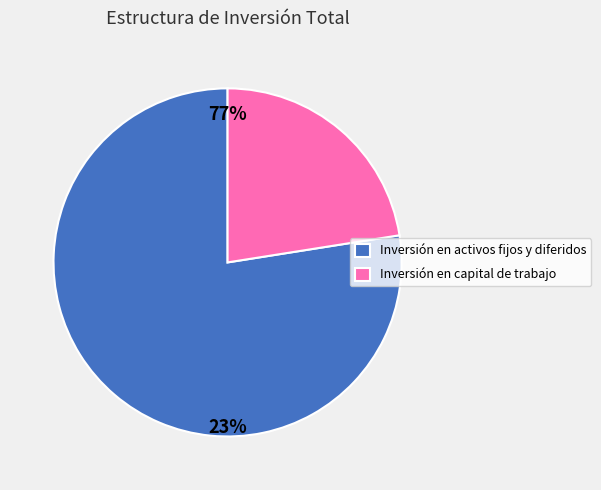

What portion of the pie excludes Inversión en activos fijos y diferidos?

22.5%